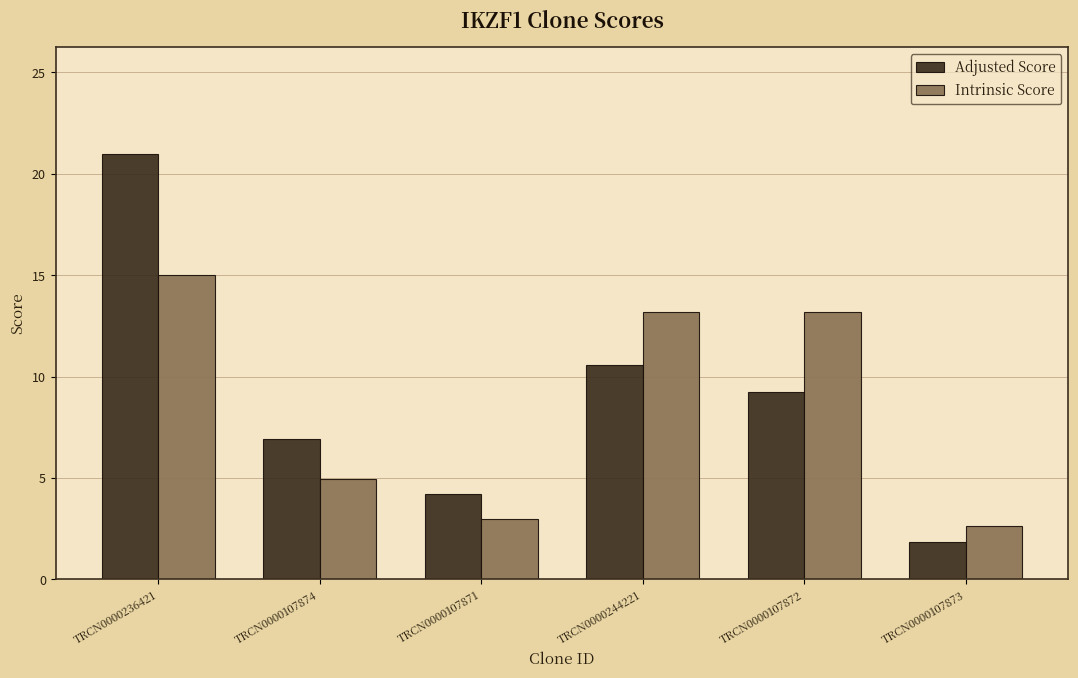

What position from the right is TRCN0000107871?

4